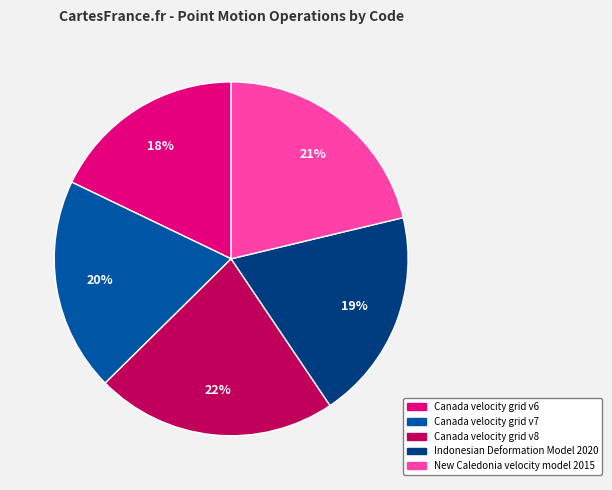

Which category has the smallest portion of the pie?

Canada velocity grid v6